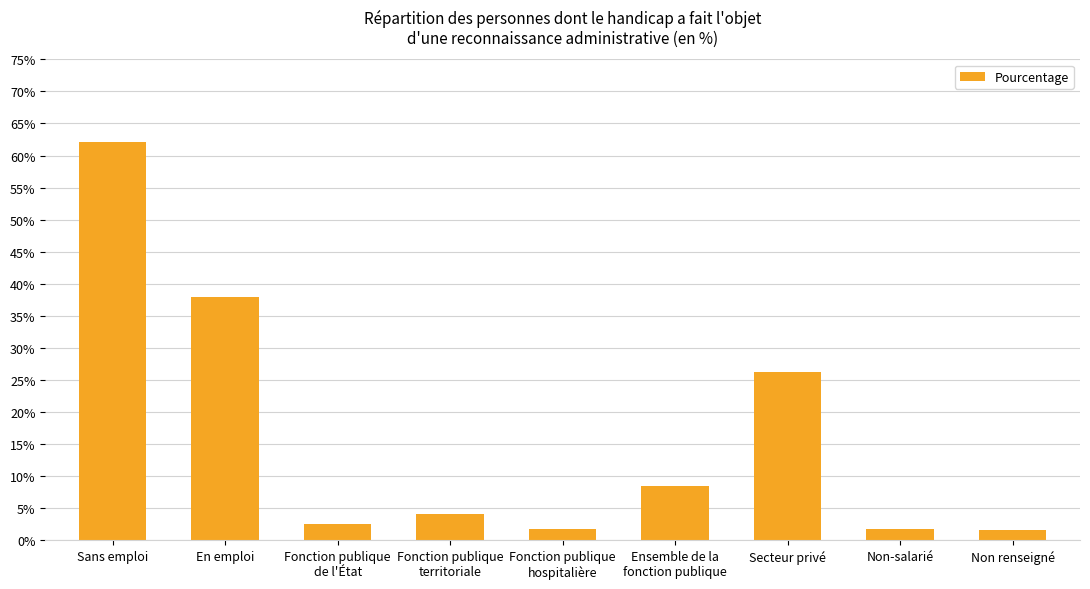

Is it true that the value at Secteur privé is 38.1?

False